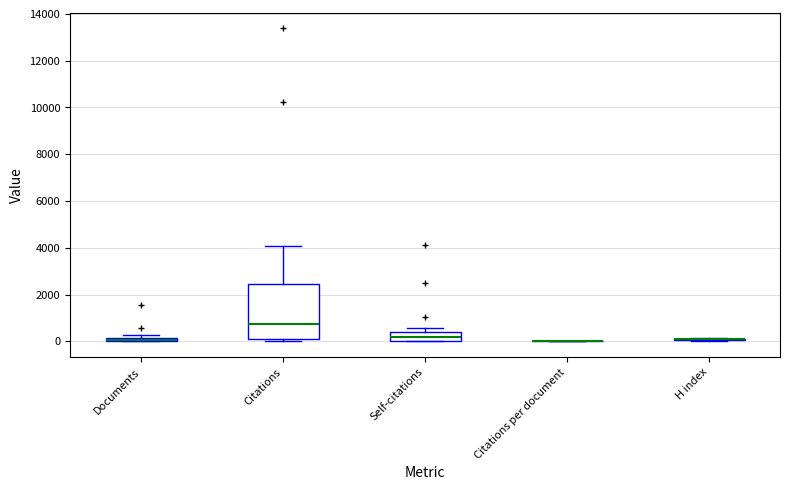

Which box is the tallest, from its lower edge to its upper edge?

Citations